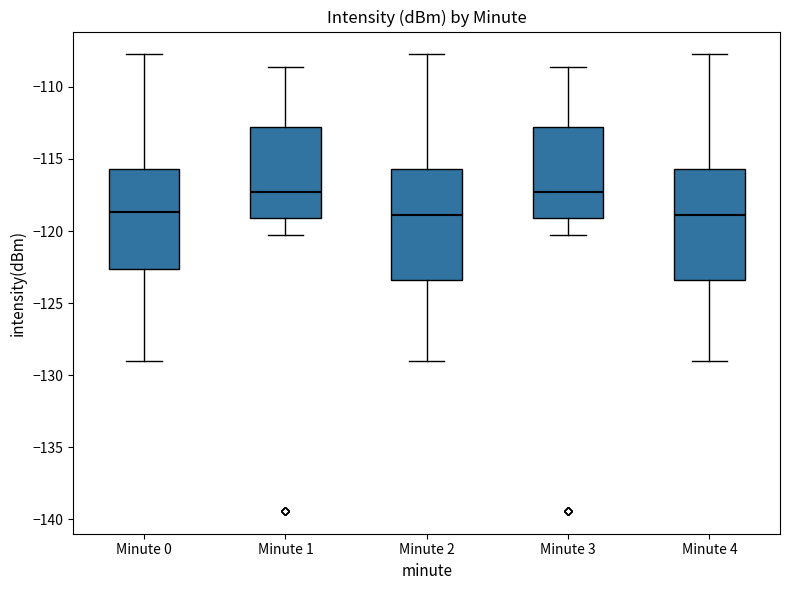

Reading left to right, read every box against the y-axis: the position of its median line, the range the box covers, and the ends of its whiskers. The values are not printed on the chart, so give them approximately, as read against the axis.

Minute 0: median -118.5, box -122.5 to -115.5, whiskers -129.0 to -107.5
Minute 1: median -117.5, box -119.0 to -113.0, whiskers -120.0 to -108.5
Minute 2: median -119.0, box -123.5 to -115.5, whiskers -129.0 to -107.5
Minute 3: median -117.5, box -119.0 to -113.0, whiskers -120.0 to -108.5
Minute 4: median -119.0, box -123.5 to -115.5, whiskers -129.0 to -107.5